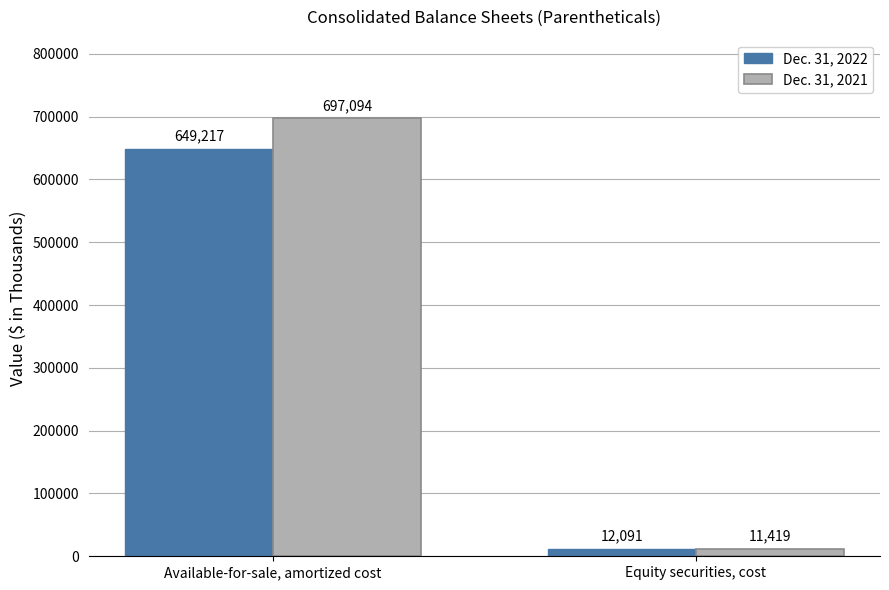

Does the chart contain any negative values?

No